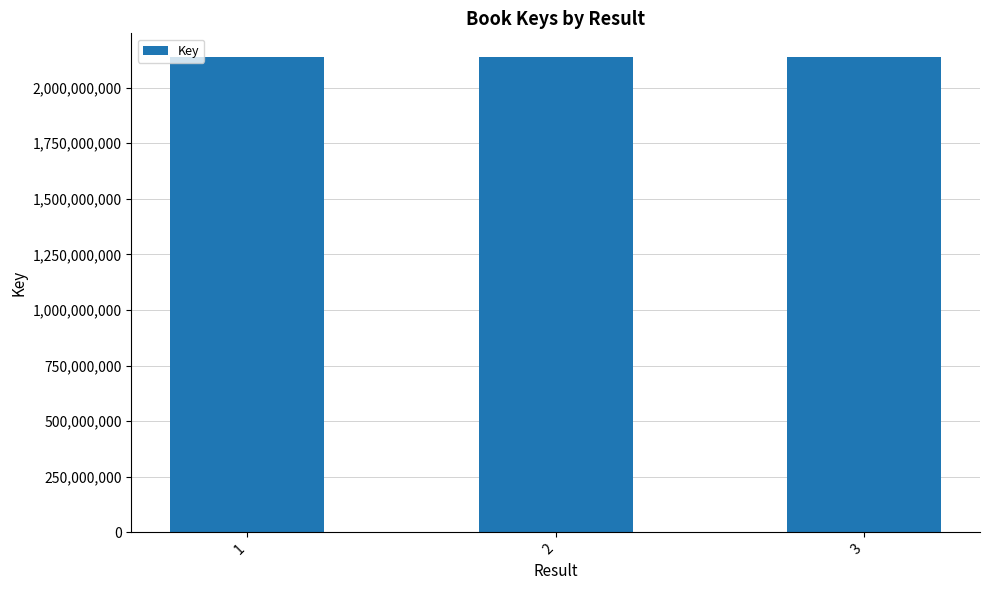

Are the bars grouped side by side (vs. stacked)?

No